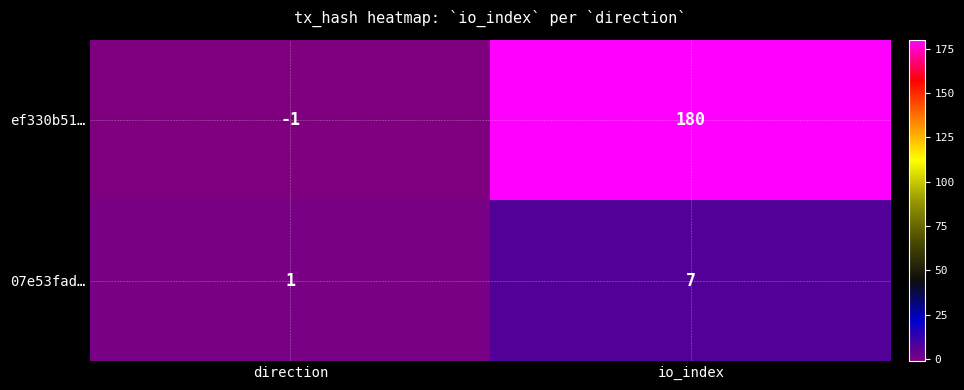

Rank the series at direction from lowest to highest value.

ef330b51…, 07e53fad…